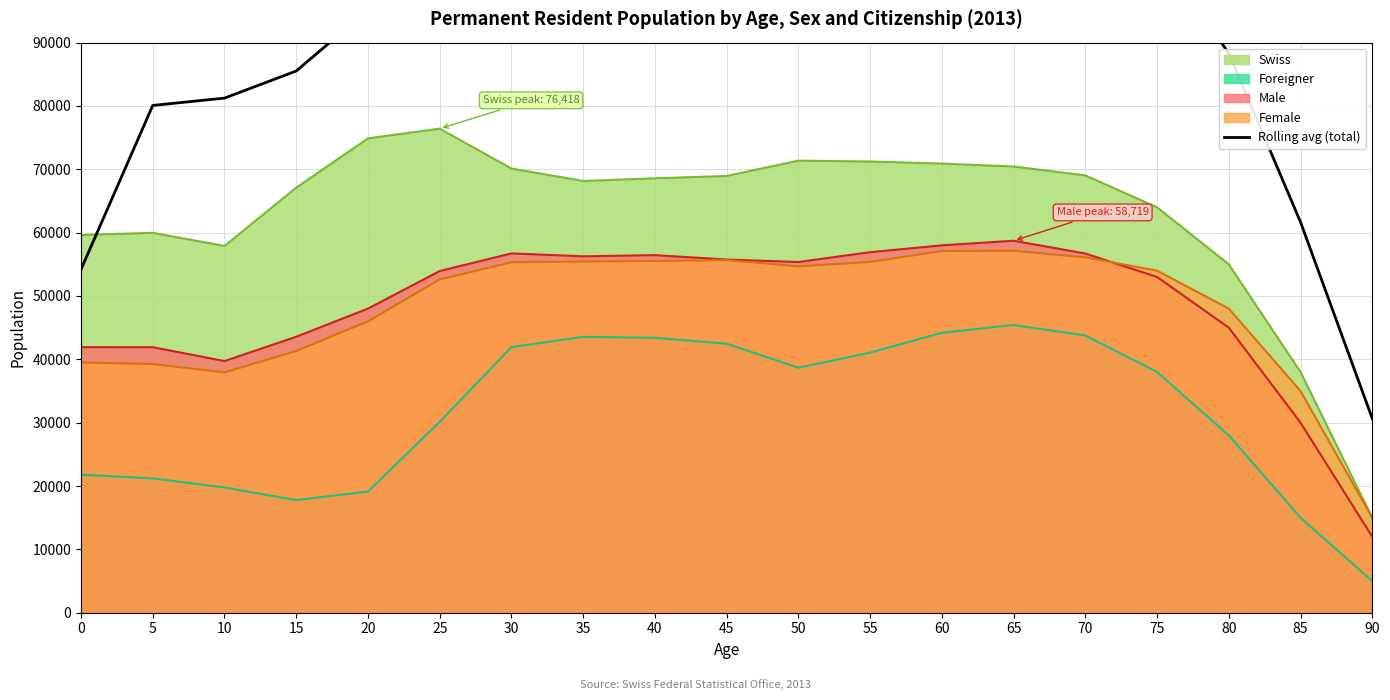

What is the ratio of the value at 85 to the value at 75?

0.6